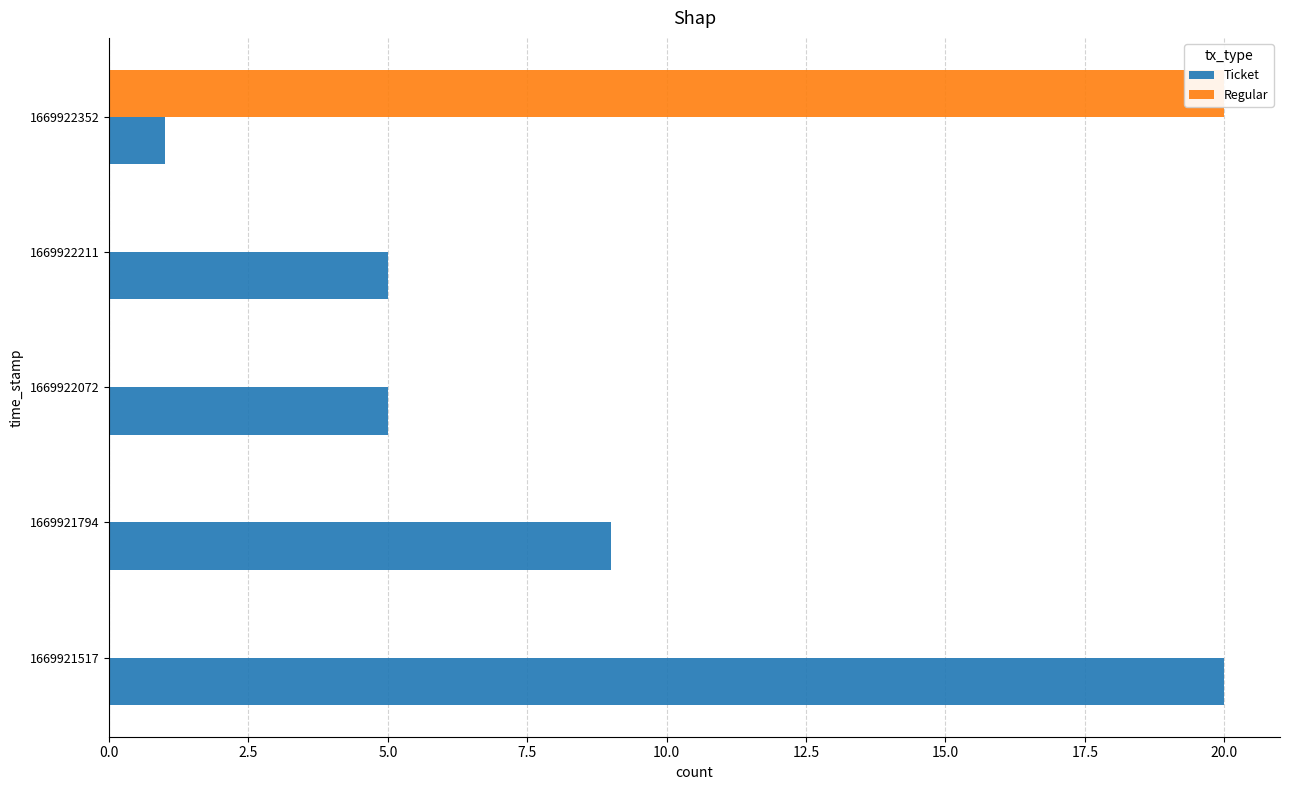

At 1669922072, list the series in order from smallest to largest.

Regular, Ticket